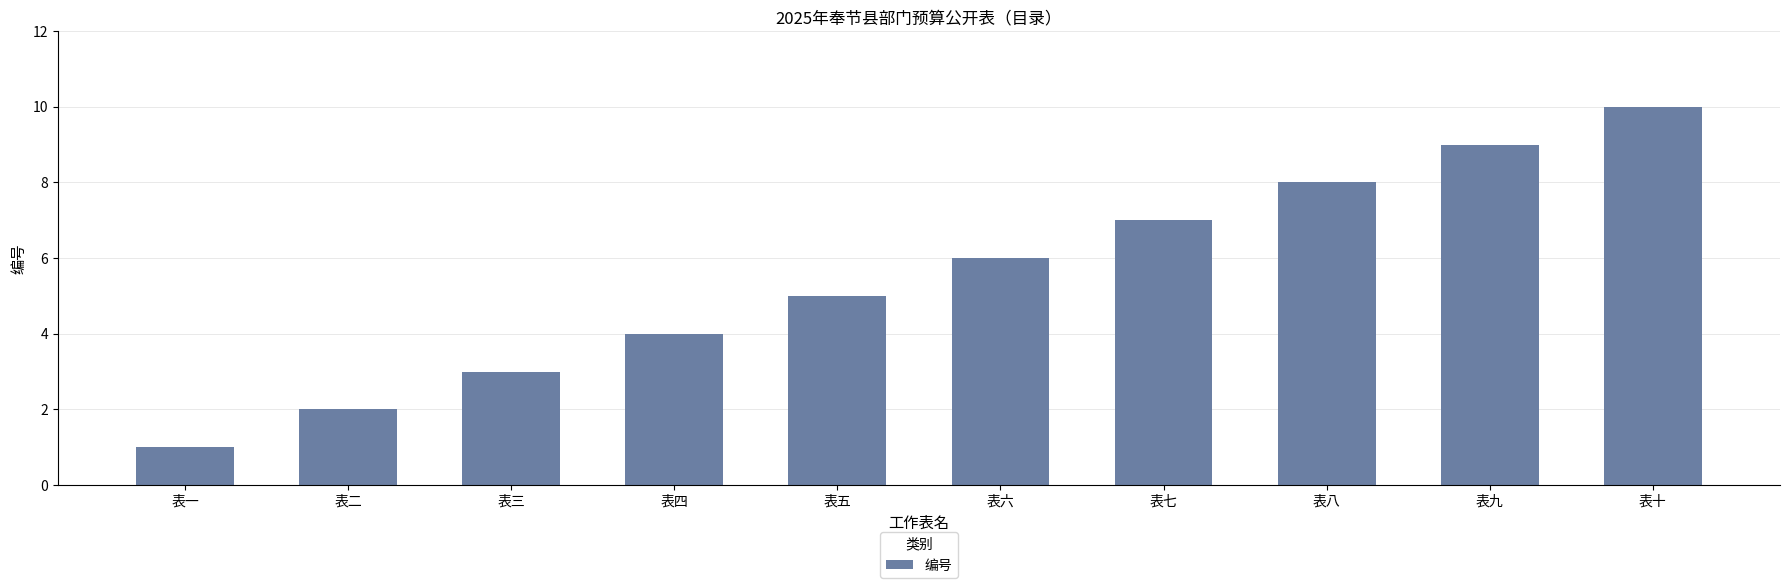

Reading left to right, what are all the values shown in this chart?

表一=1	表二=2	表三=3	表四=4	表五=5	表六=6	表七=7	表八=8	表九=9	表十=10